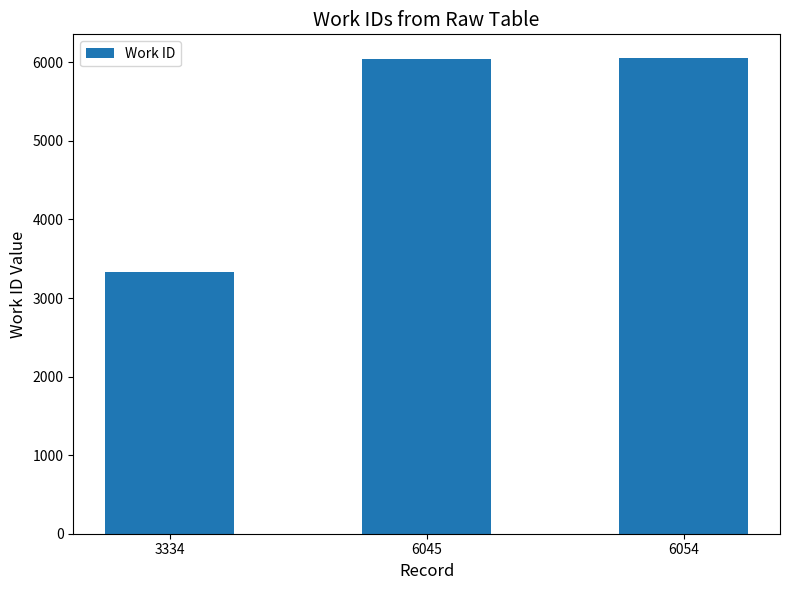

What is the sum of all values?

15433